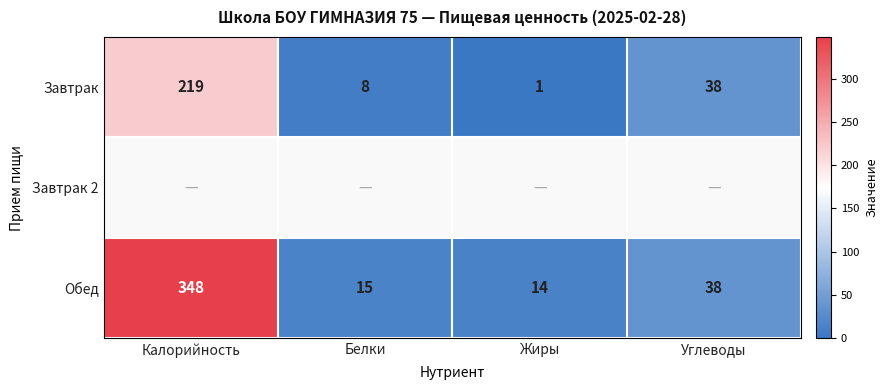

What is the difference between the Завтрак values at Белки and Калорийность?

211